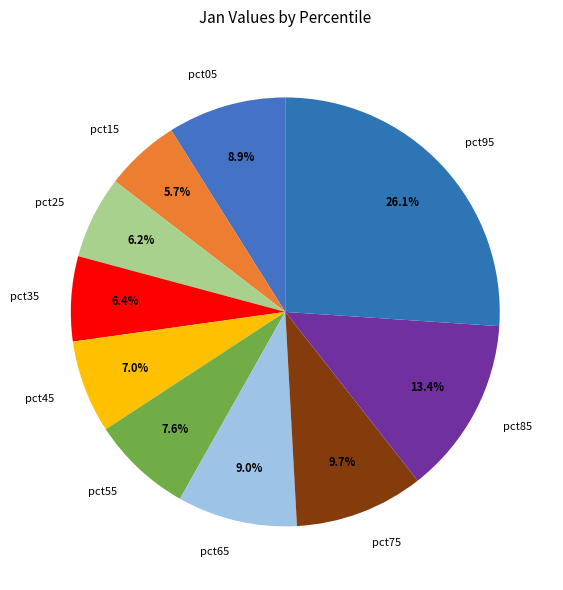

What percentage is the pct85 slice, to the nearest percent?

13%